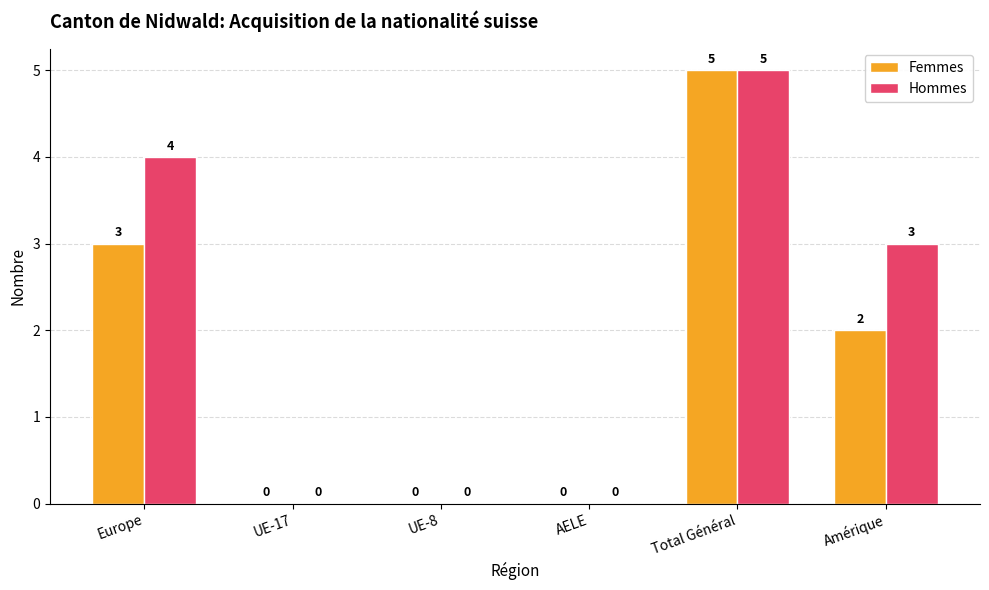

At which category does the chart reach its peak across all series?

Total Général